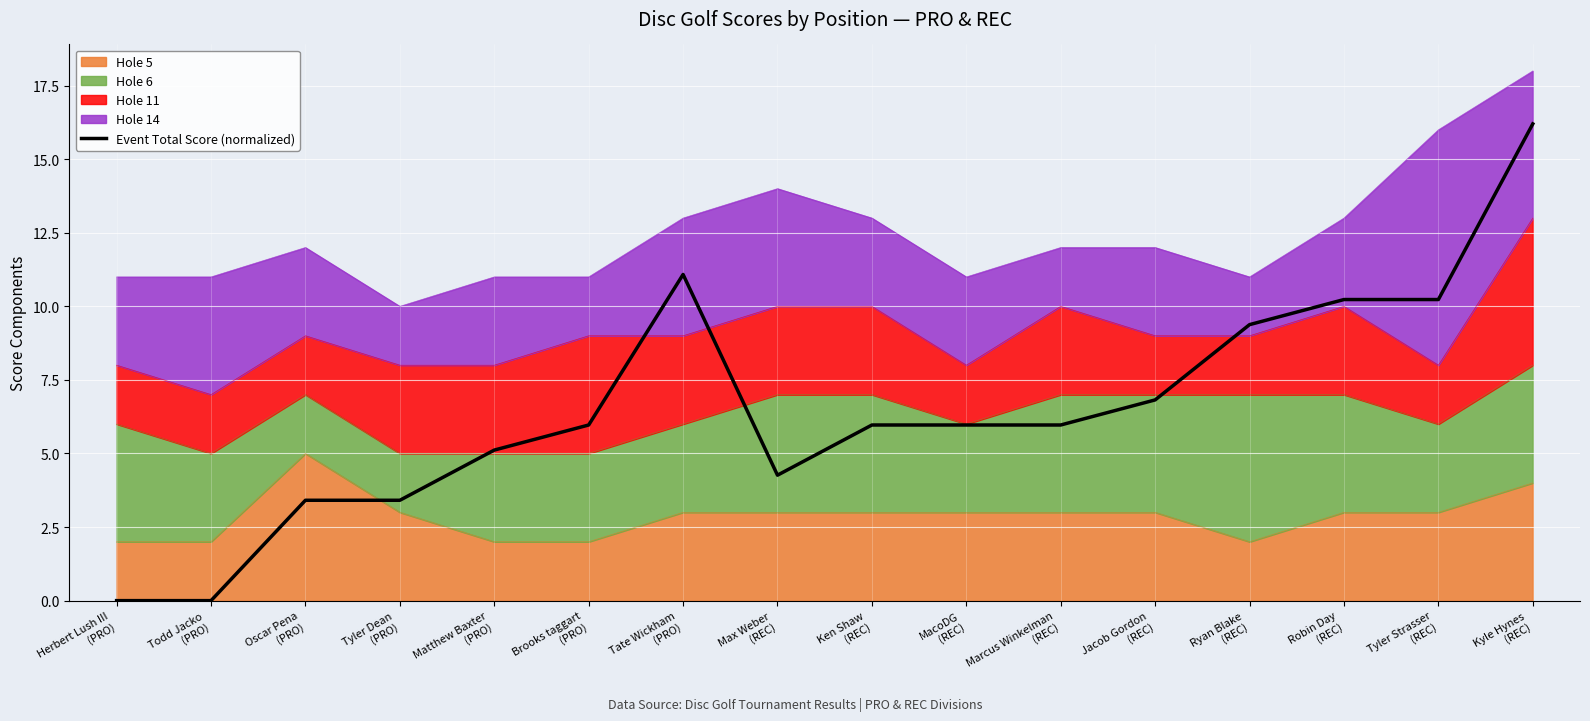

Reading left to right, extract all data points from this chart.

Herbert Lush III
(PRO)=0.0	Todd Jacko
(PRO)=0.0	Oscar Pena
(PRO)=3.4	Tyler Dean
(PRO)=3.4	Matthew Baxter
(PRO)=5.1	Brooks taggart
(PRO)=6.0	Tate Wickham
(PRO)=11.1	Max Weber
(REC)=4.3	Ken Shaw
(REC)=6.0	MacoDG
(REC)=6.0	Marcus Winkelman
(REC)=6.0	Jacob Gordon
(REC)=6.8	Ryan Blake
(REC)=9.4	Robin Day
(REC)=10.2	Tyler Strasser
(REC)=10.2	Kyle Hynes
(REC)=16.2